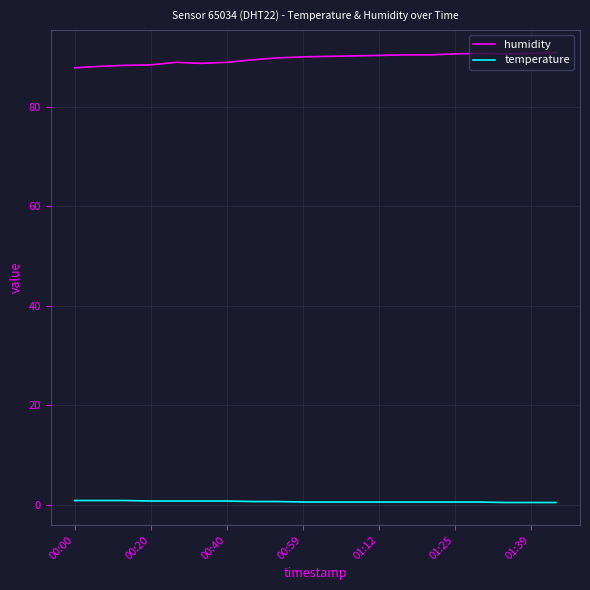

Rank the series by their maximum value, from highest to lowest.

humidity, temperature